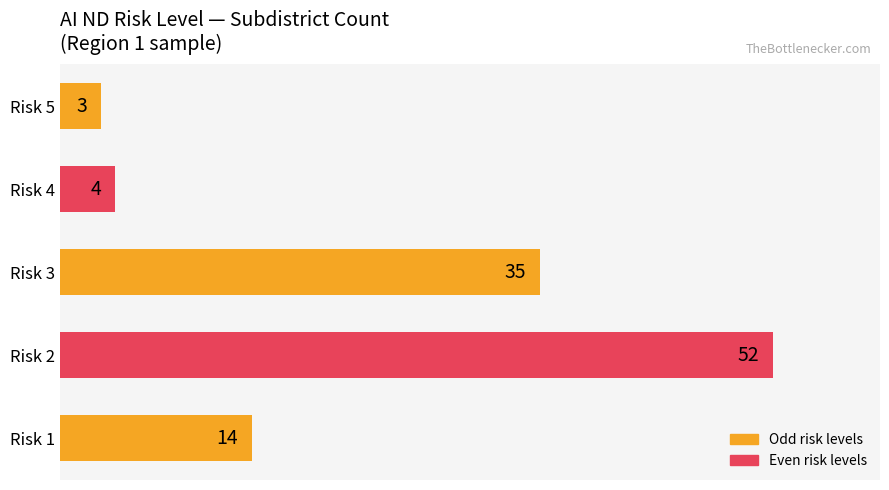

True or false: the data shows 14 at Risk 1.

True